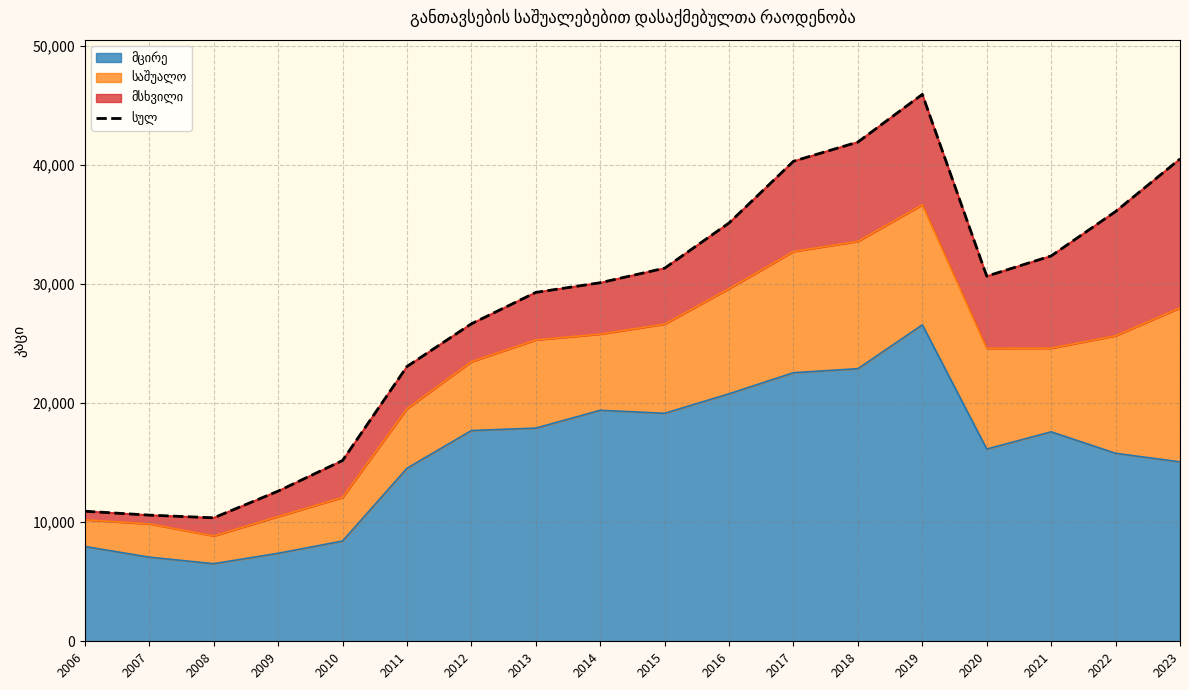

What is the change in value from 2009 to 2010?

+2569.0